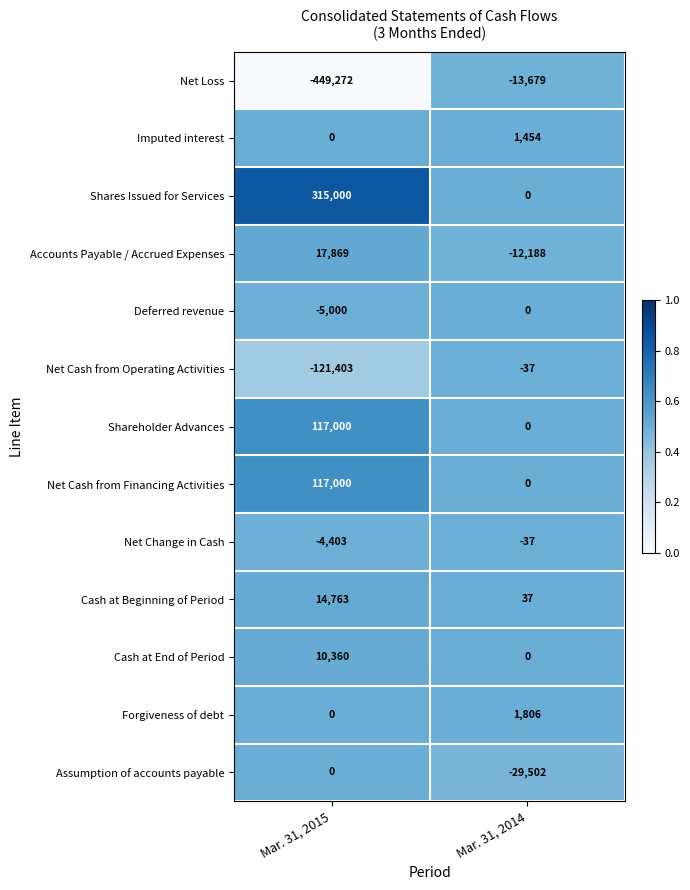

The value of Shareholder Advances at Mar. 31, 2015 is 80107. True or false?

False